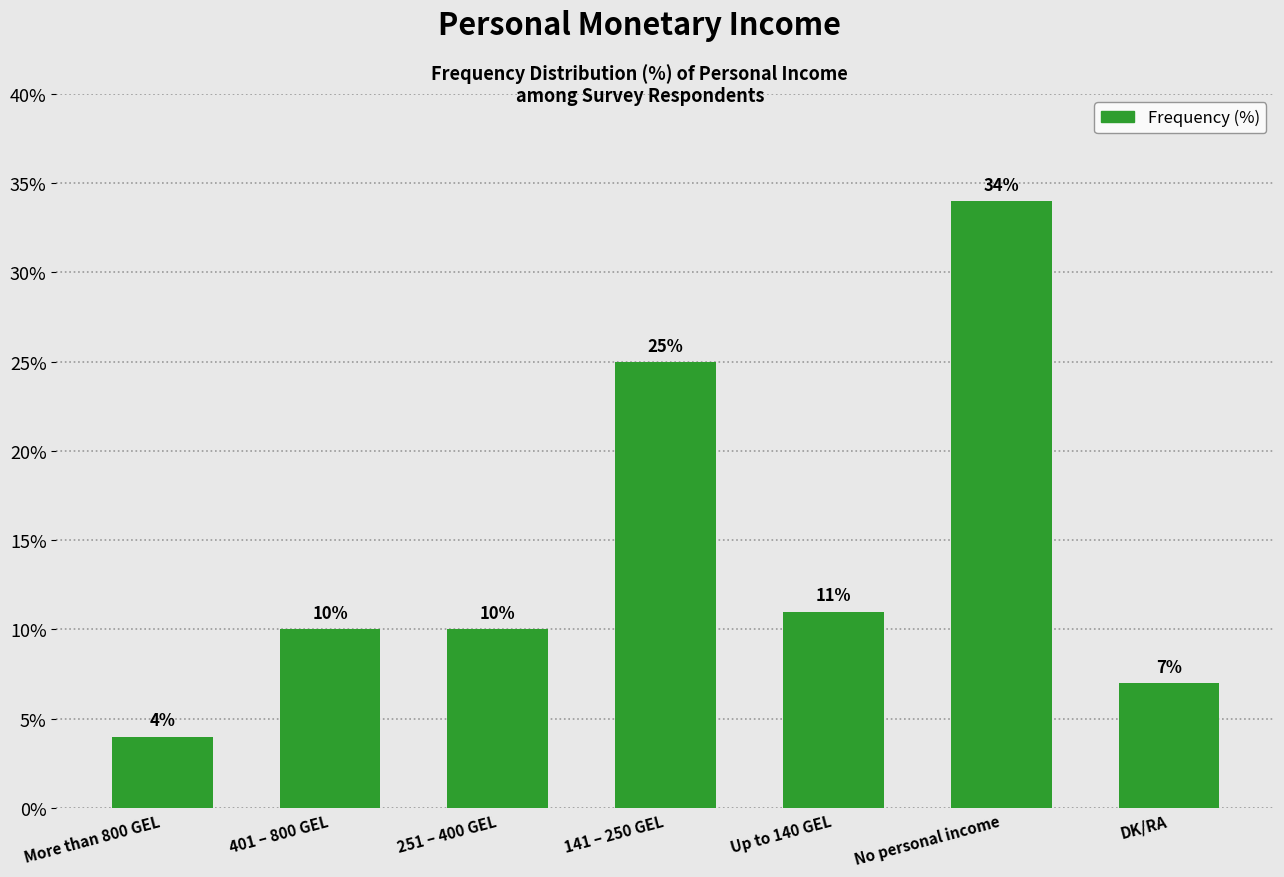

Approximately how many times larger is the value at 141 – 250 GEL compared to 251 – 400 GEL?

2.5